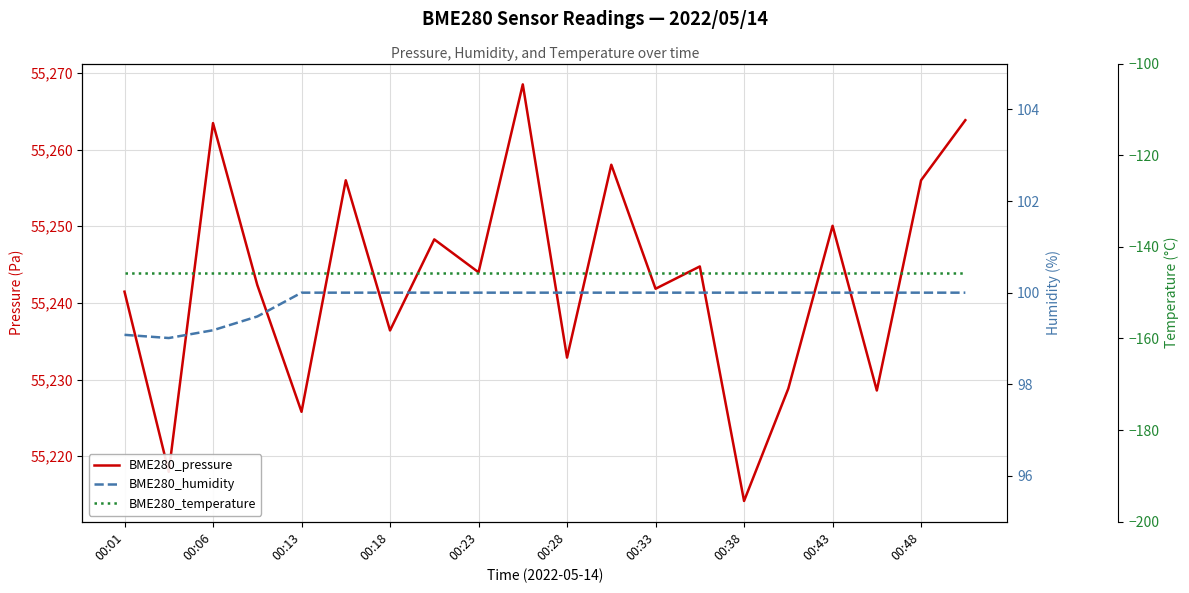

How many data points in BME280_pressure are above 55243?

10